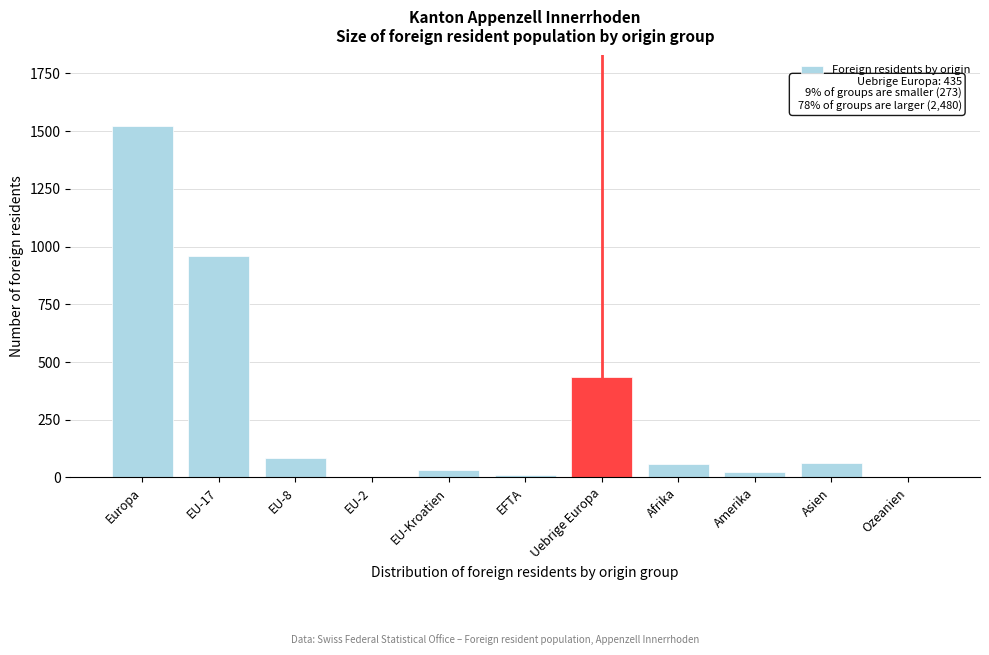

What is the greatest value displayed?

1523